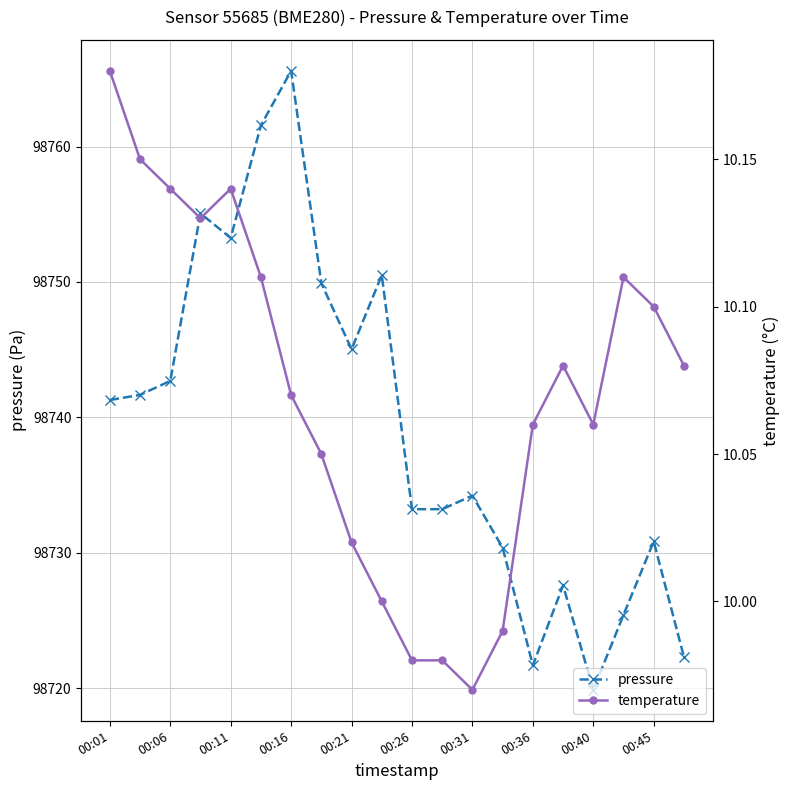

In pressure, how many points are lower than both neighbors (excluding endpoints)?

4